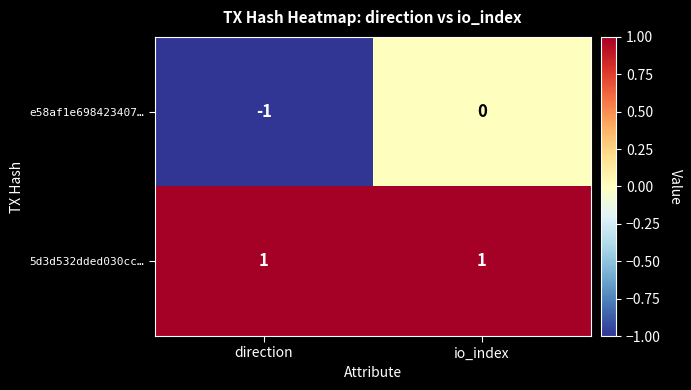

Which series changed the most between direction and io_index?

e58af1e698423407…